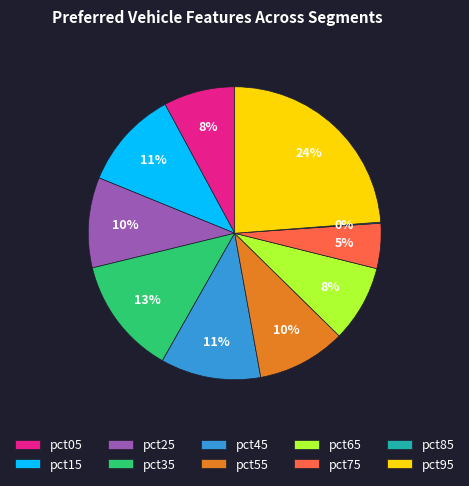

Which category has the biggest portion of the pie?

pct95